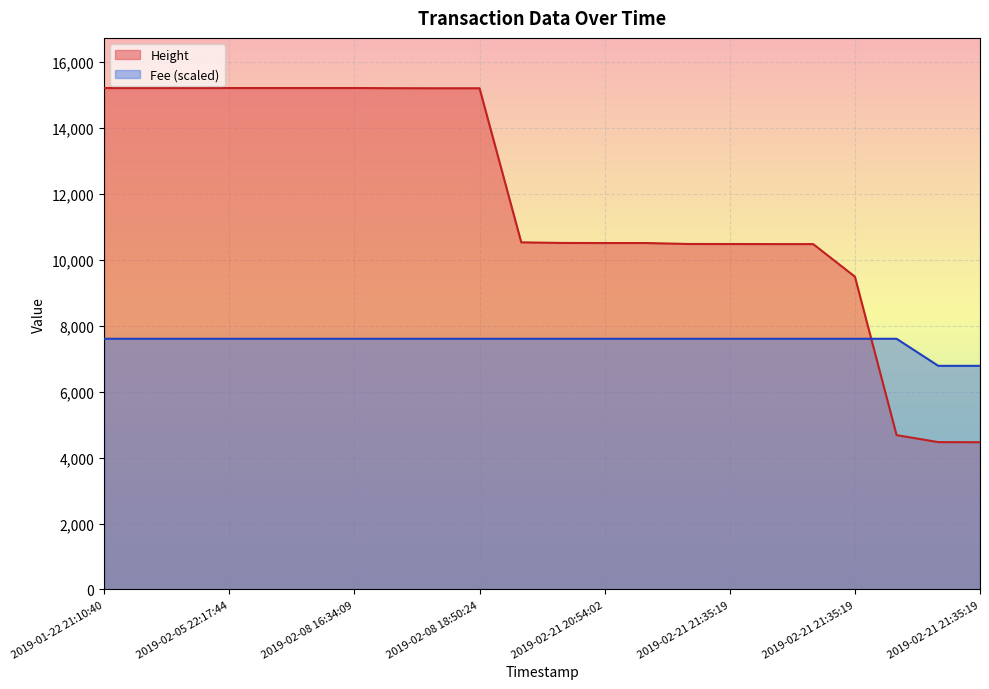

Between 2019-02-08 16:26:33 and 2019-02-21 20:54:02, which series saw the biggest shift?

Height